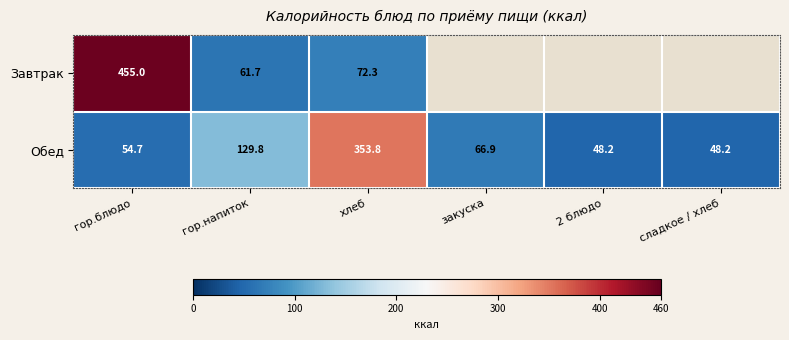

At гор.напиток, list the series in order from largest to smallest.

Обед, Завтрак